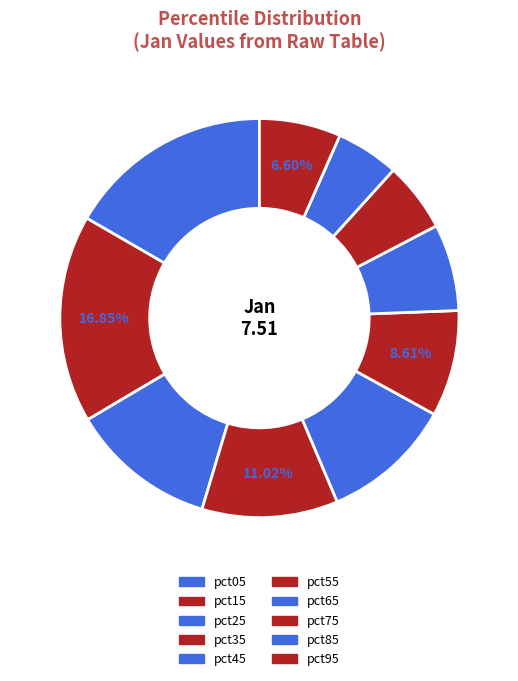

To the nearest percent, what percentage of the pie is pct95?

7%